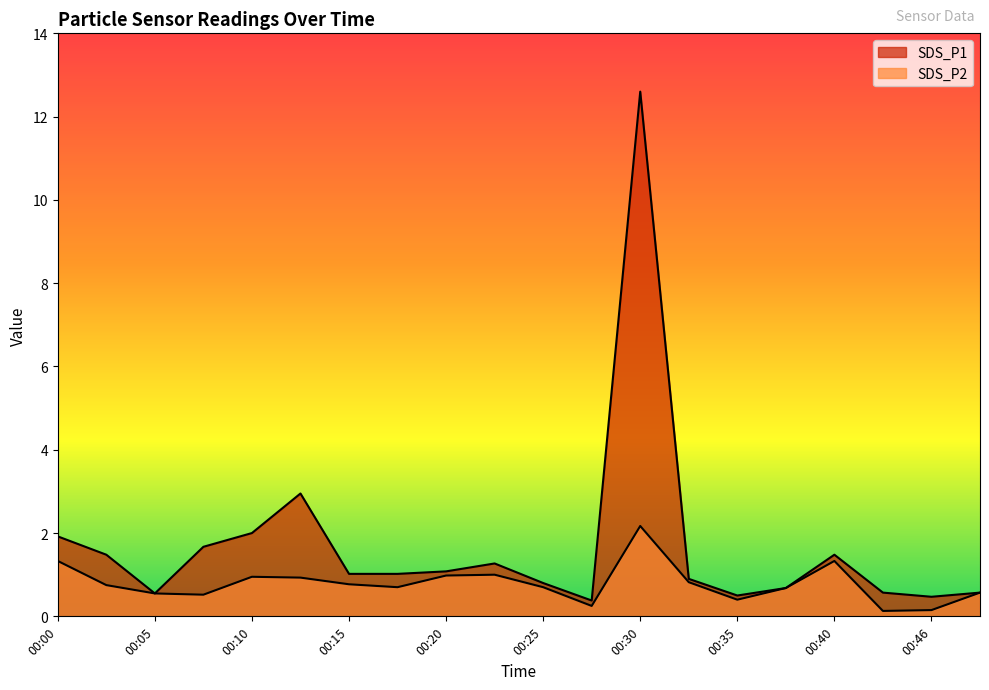

Which label corresponds to the smallest value in the chart?

00:43